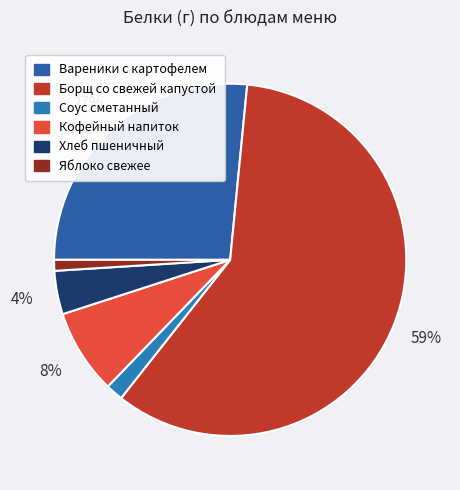

How many slices are in this pie chart?

6